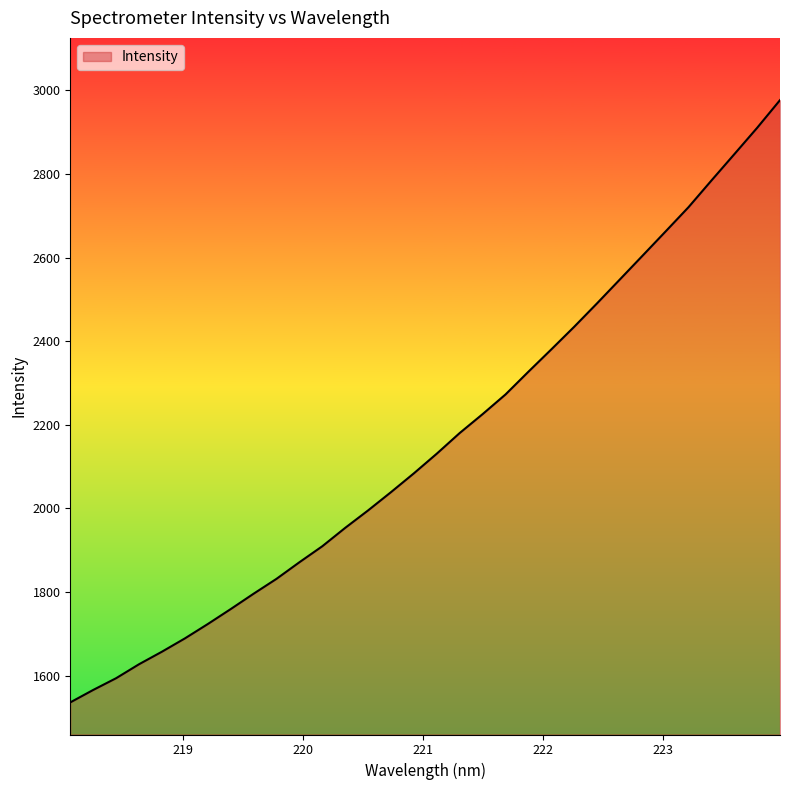

List the labels in order of value, largest first.

223.9802, 223.7895, 223.5987, 223.408, 223.2172, 223.0264, 222.8355, 222.6447, 222.4538, 222.263, 222.0721, 221.8812, 221.6902, 221.4993, 221.3083, 221.1174, 220.9264, 220.7354, 220.5444, 220.3533, 220.1623, 219.9712, 219.7801, 219.589, 219.3979, 219.2067, 219.0156, 218.8244, 218.6332, 218.442, 218.2508, 218.0596